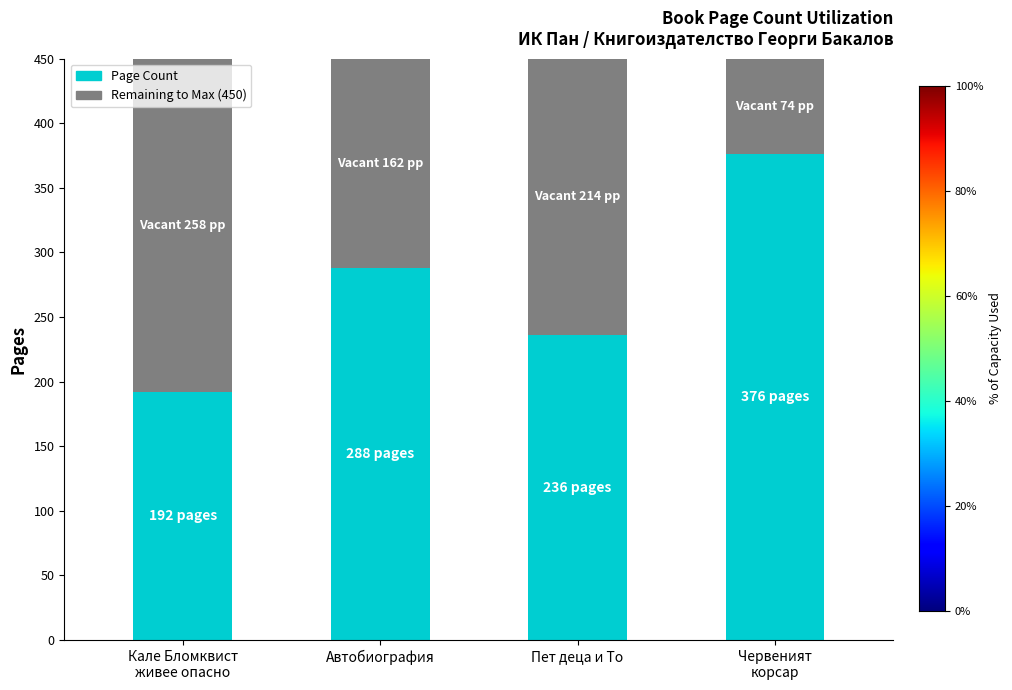

What is the total value across all series at Пет деца и То?

450